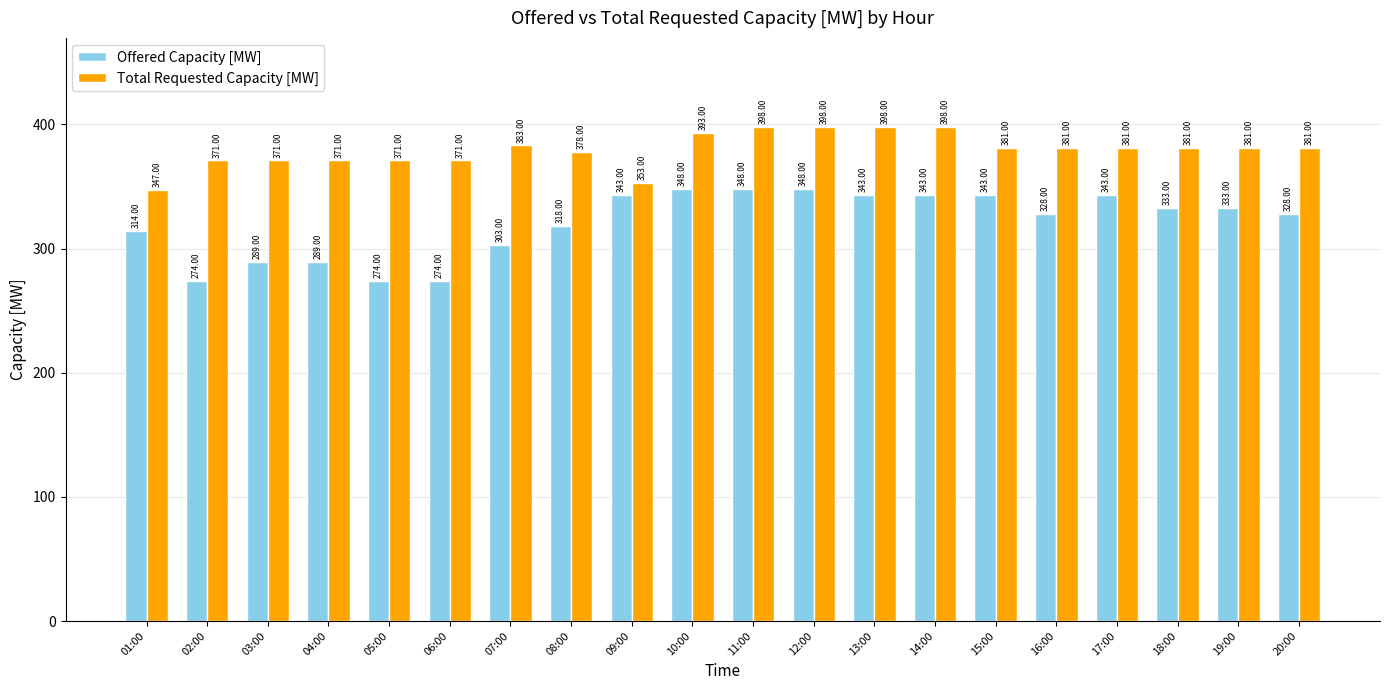

Is it true that Total Requested Capacity [MW] equals 496 at 09:00?

False